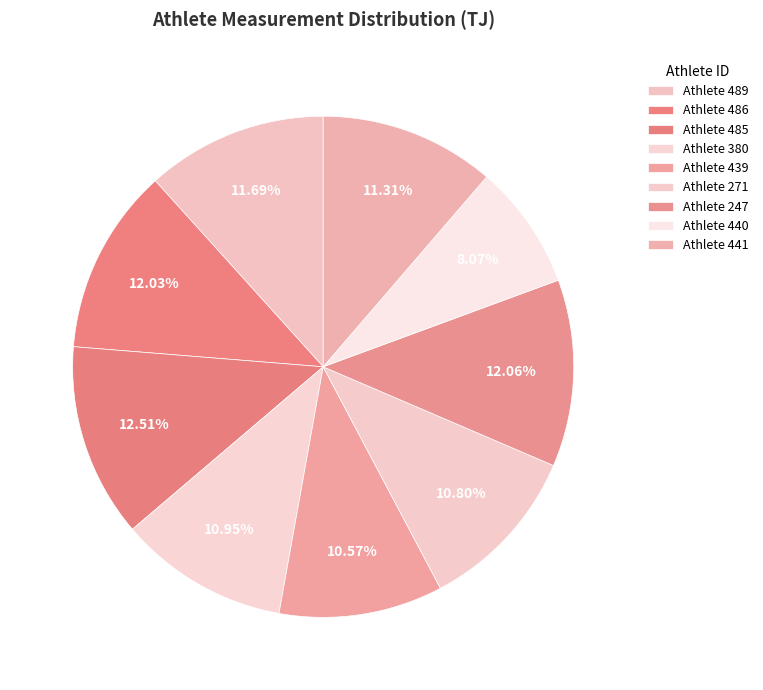

Which slice is the largest?

485